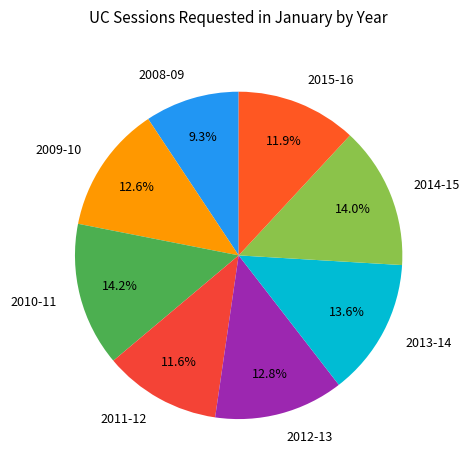

To the nearest percent, what is the difference between the largest and smallest slice percentages?

5%